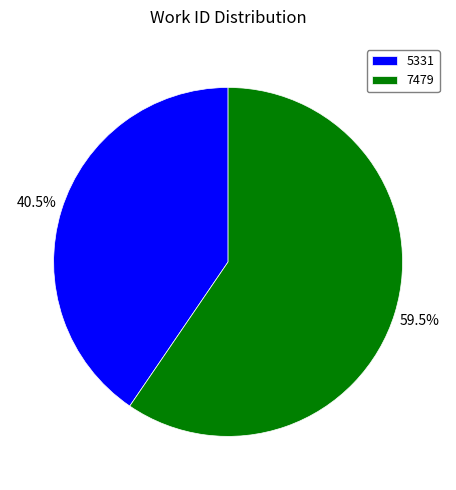

Is there any slice that represents more than half of the pie?

Yes